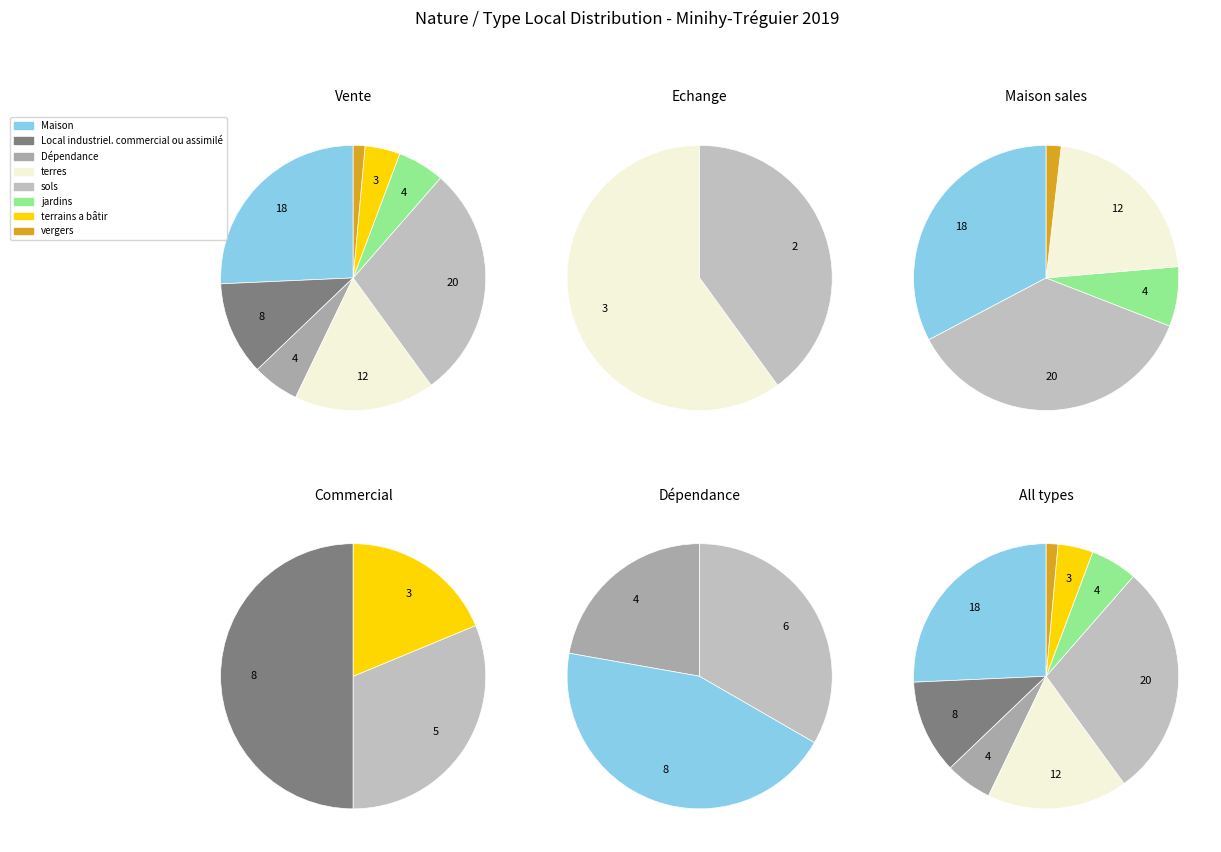

To the nearest percent, what percentage of the pie is vergers?

1%